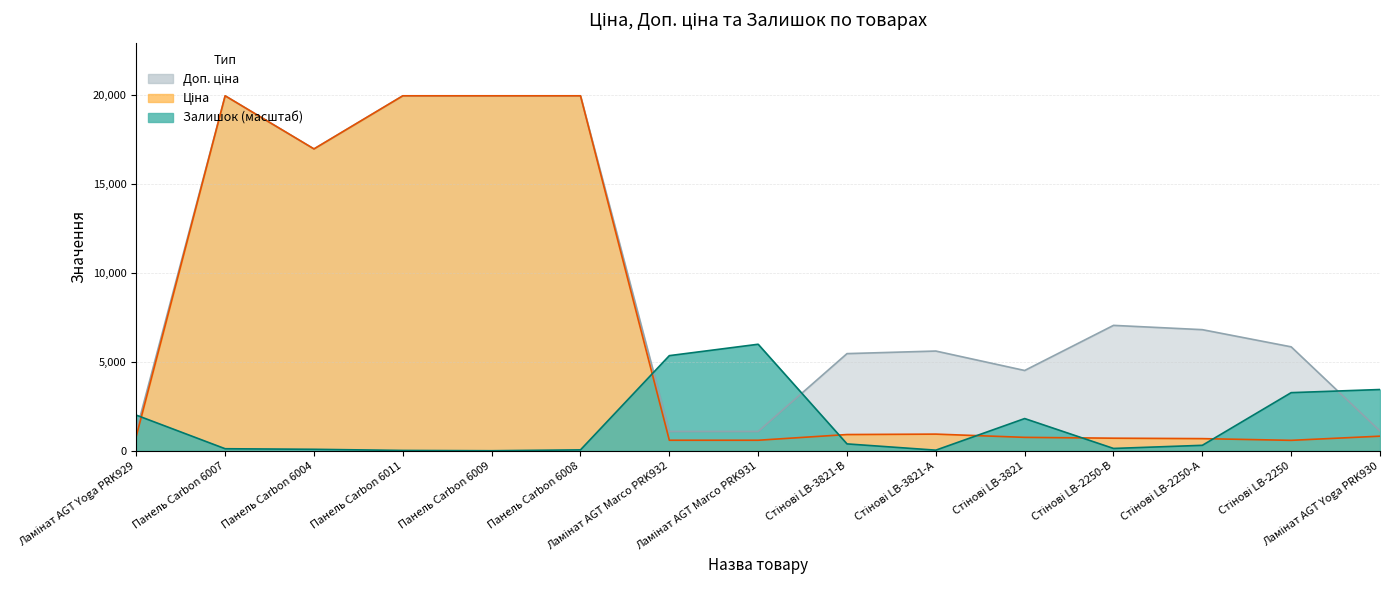

What are all the series names shown in the legend?

Ціна, Доп. ціна, Залишок